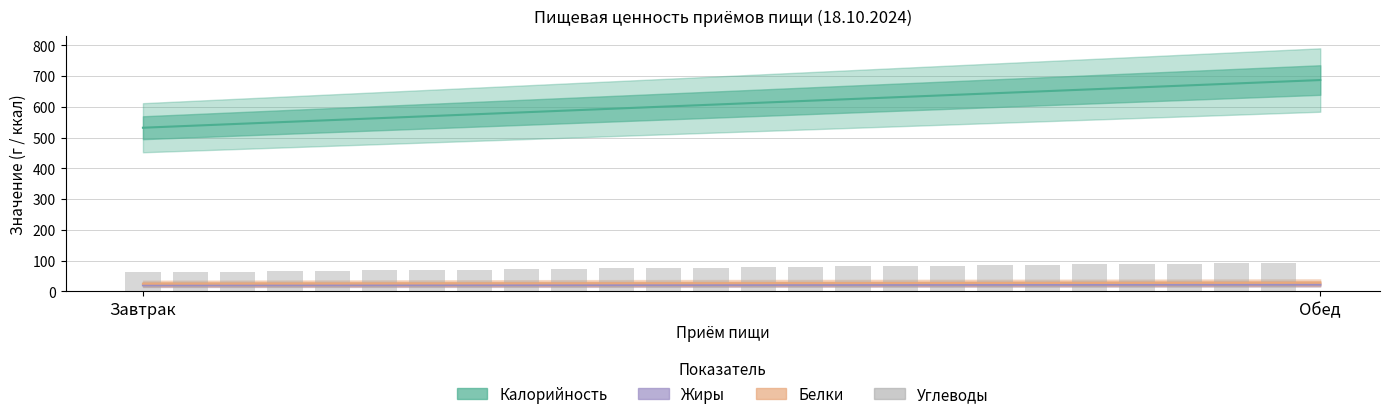

How many groups of bars are there?

2